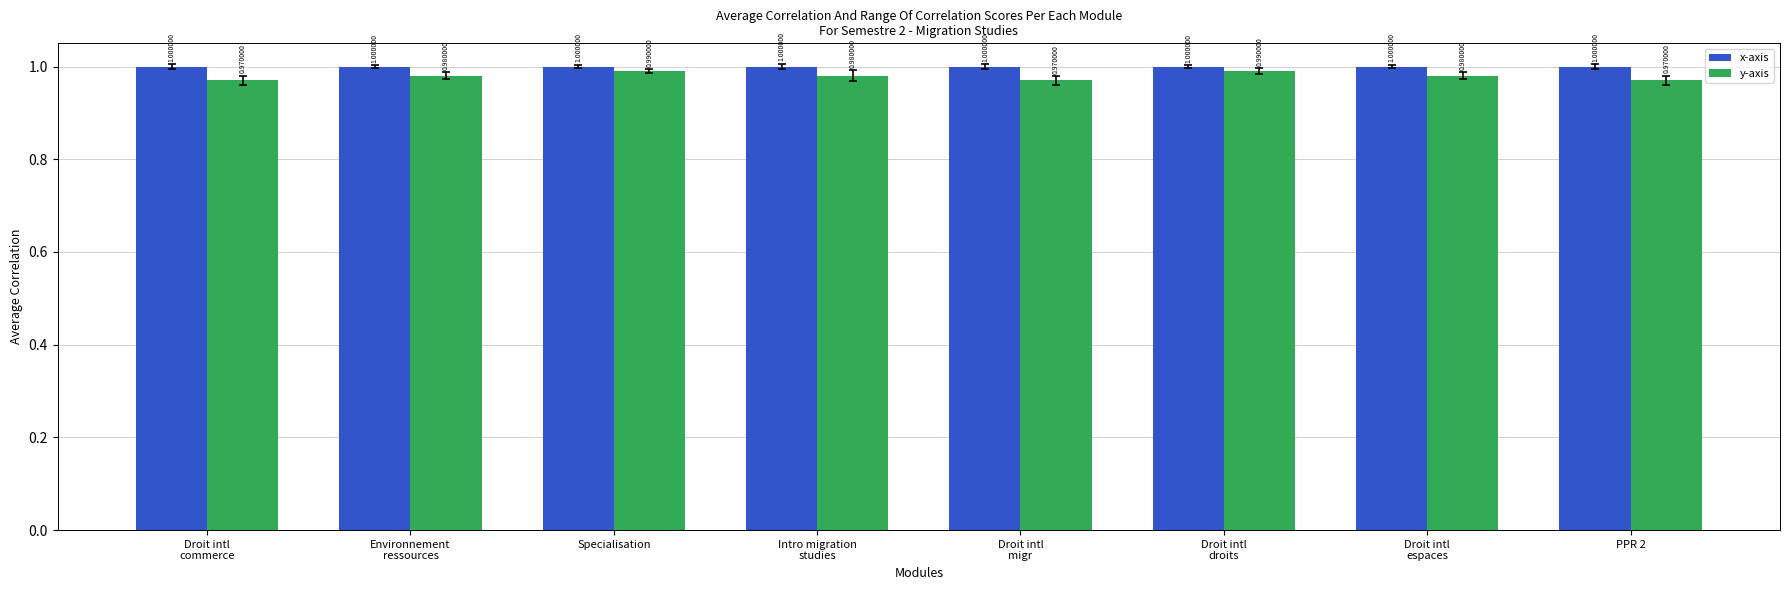

Which series has the largest range (max minus min)?

y-axis